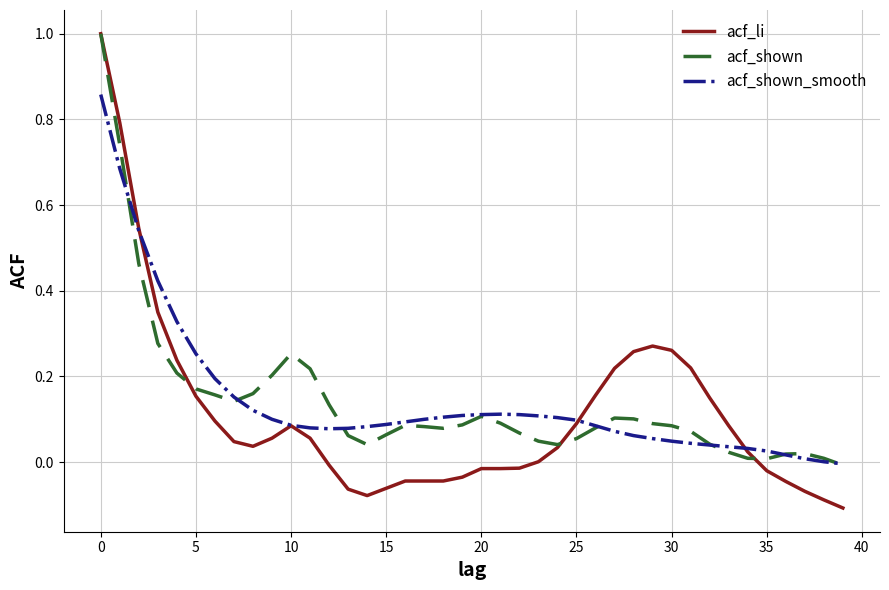

True or false: acf_shown has more than 2 interior local peaks.

True